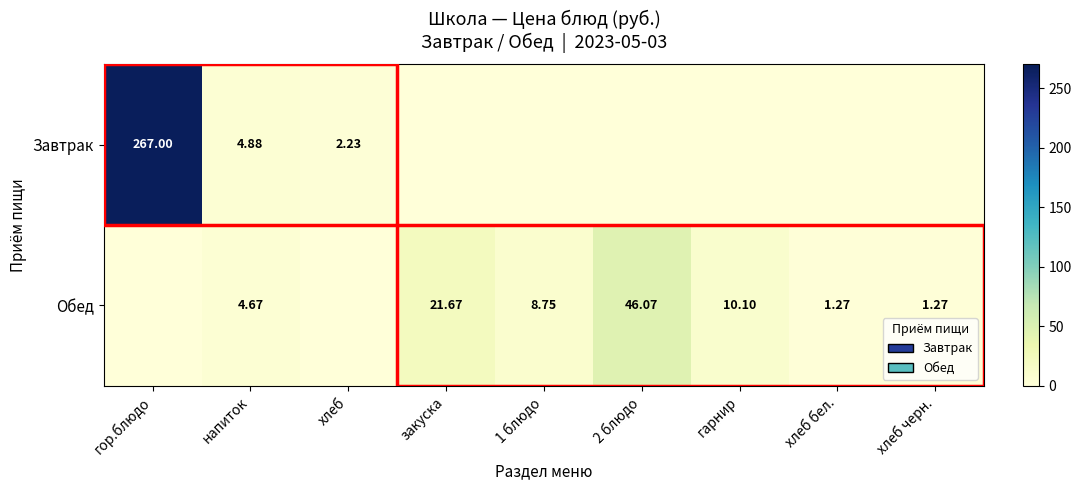

Rank the series at напиток from highest to lowest value.

Завтрак, Обед